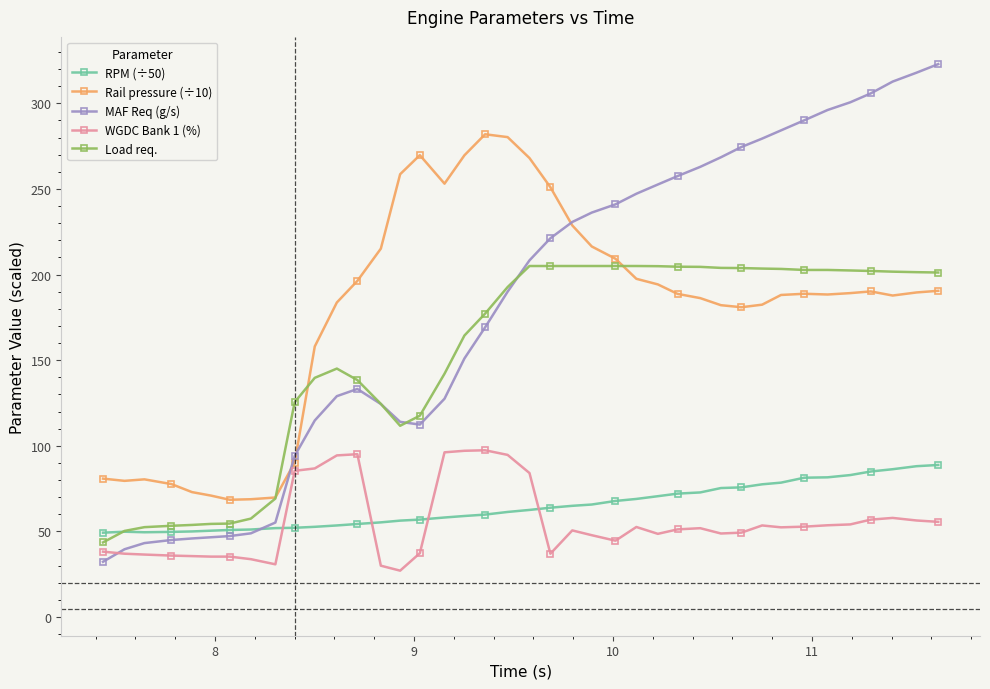

Which series has the widest spread of values?

MAF Req (g/s)